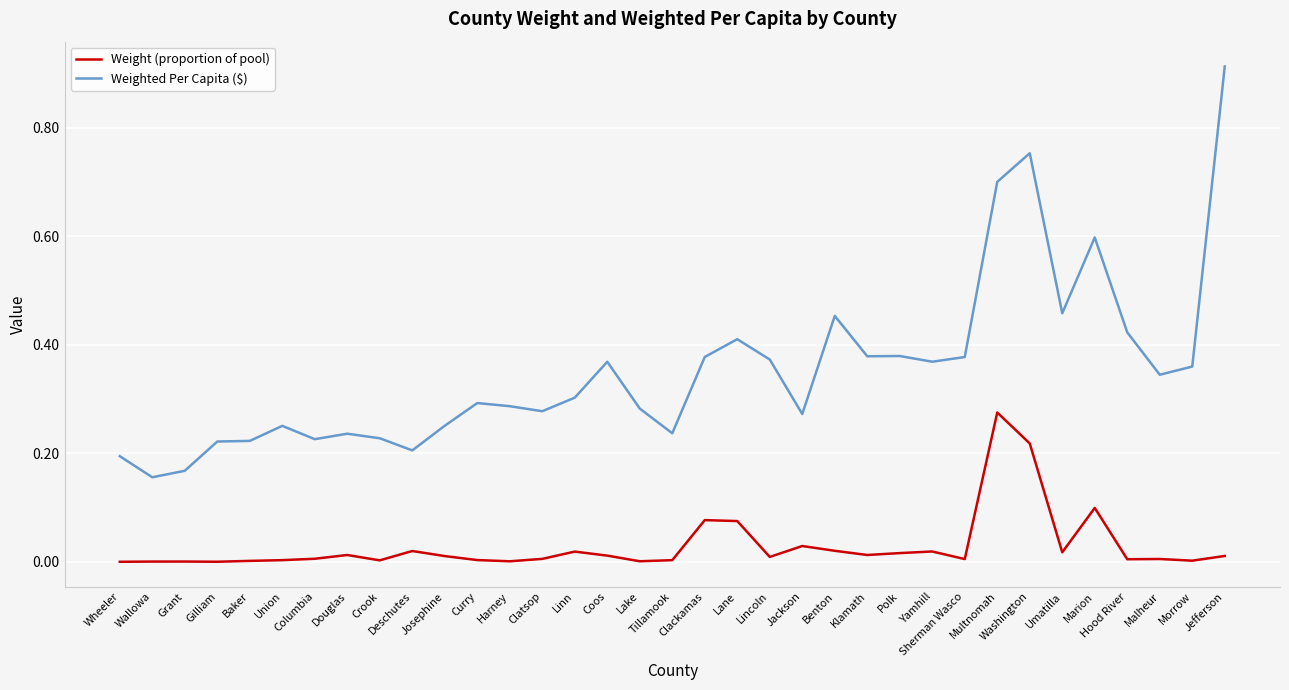

Which series has the largest total across all categories?

Weighted Per Capita ($)